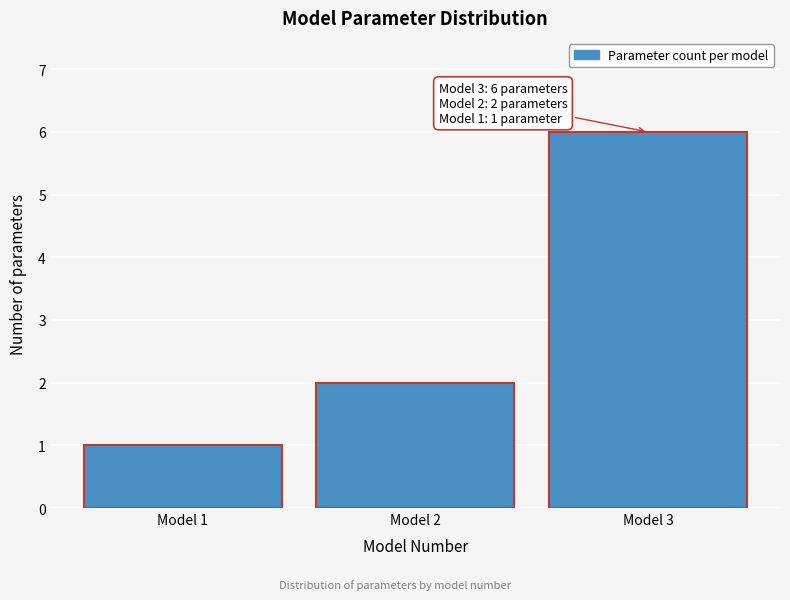

Reading left to right, list all the values displayed in this chart.

1	2	6